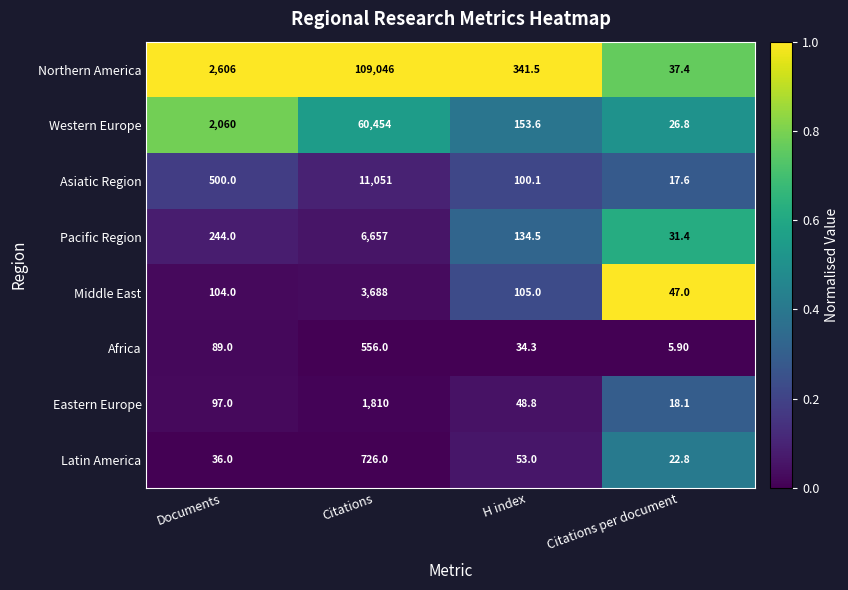

At which category is the sum across all series the highest?

Citations